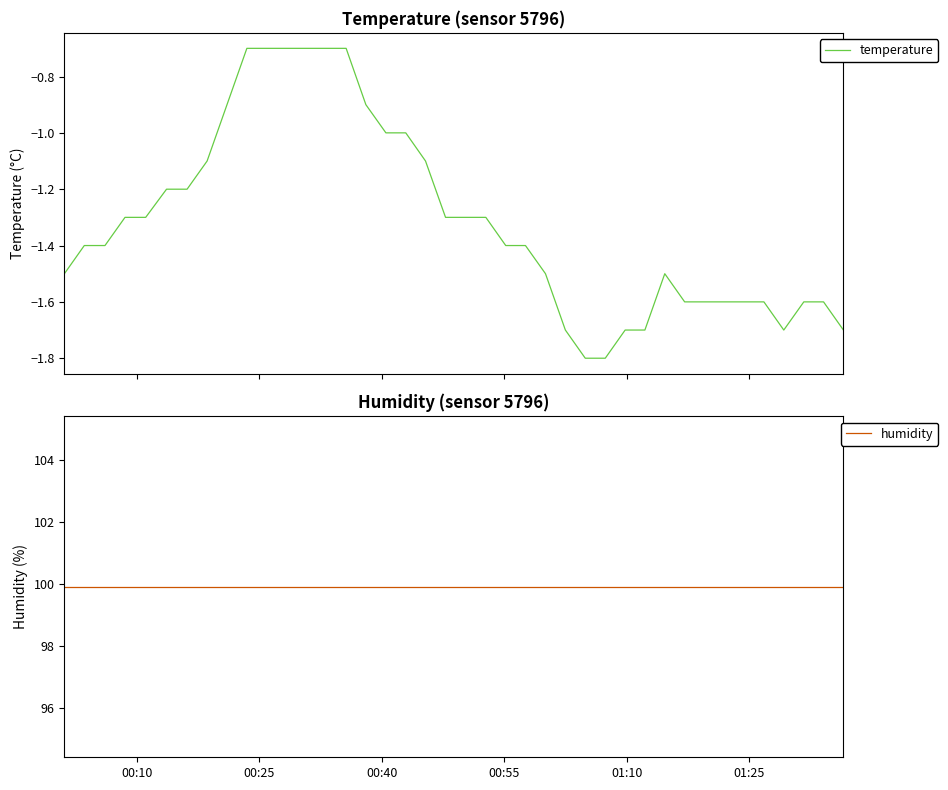

What is the highest value of the temperature series?

-0.7